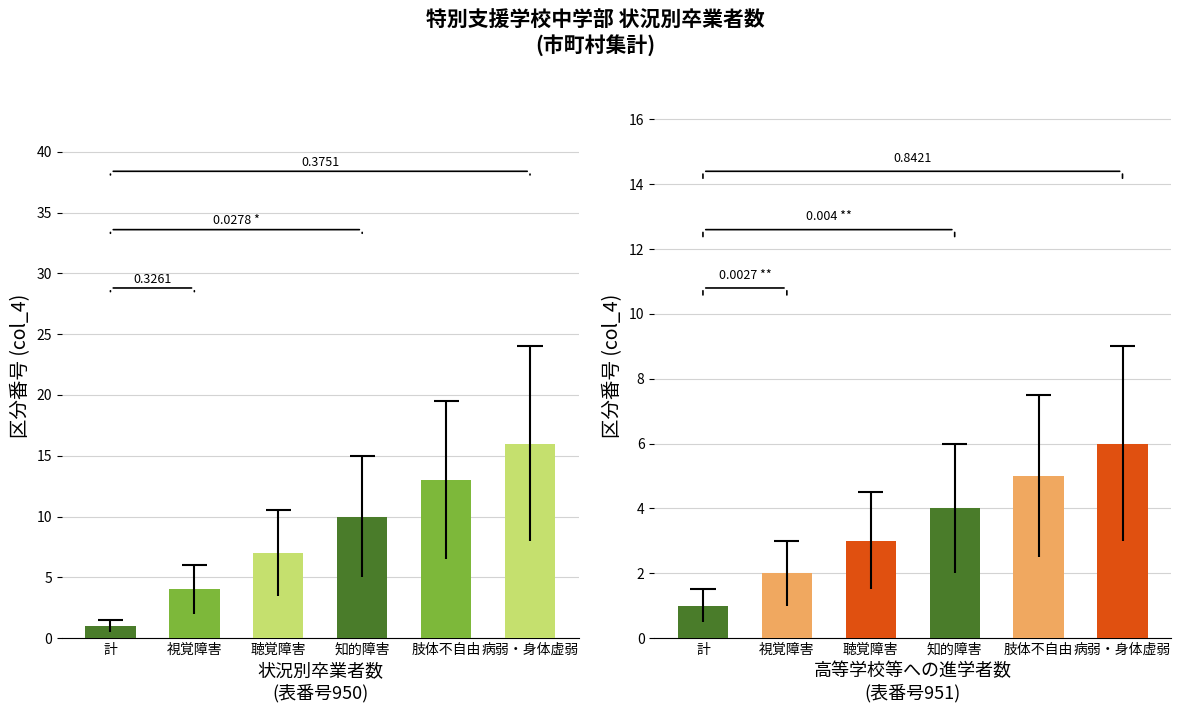

At which category is the sum across all series the highest?

病弱・身体虚弱